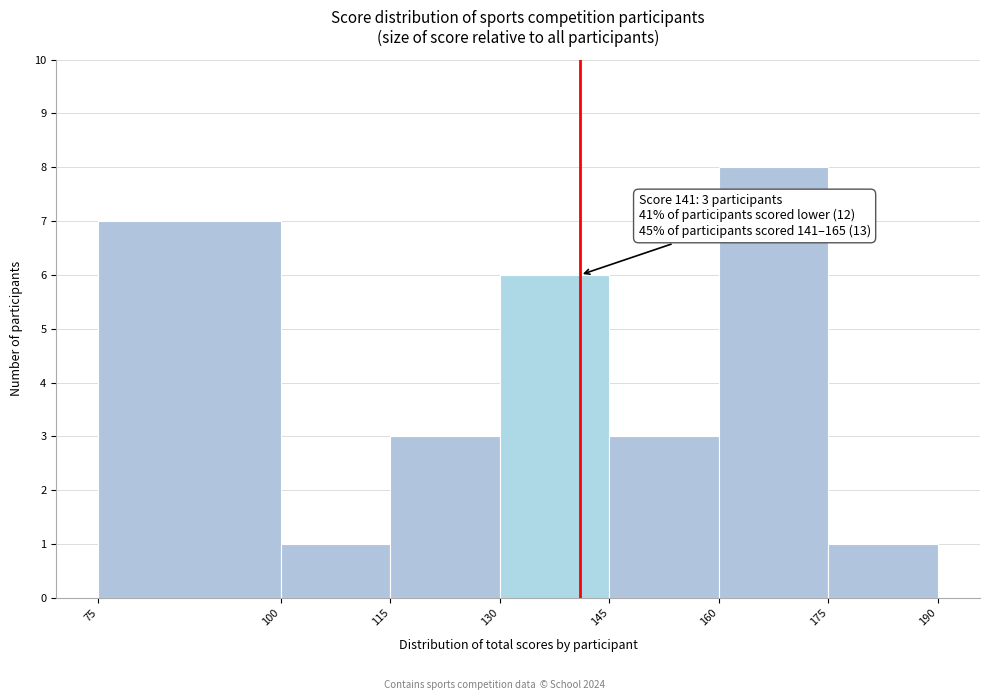

Which range on the x-axis has the tallest bar?

160 to 175